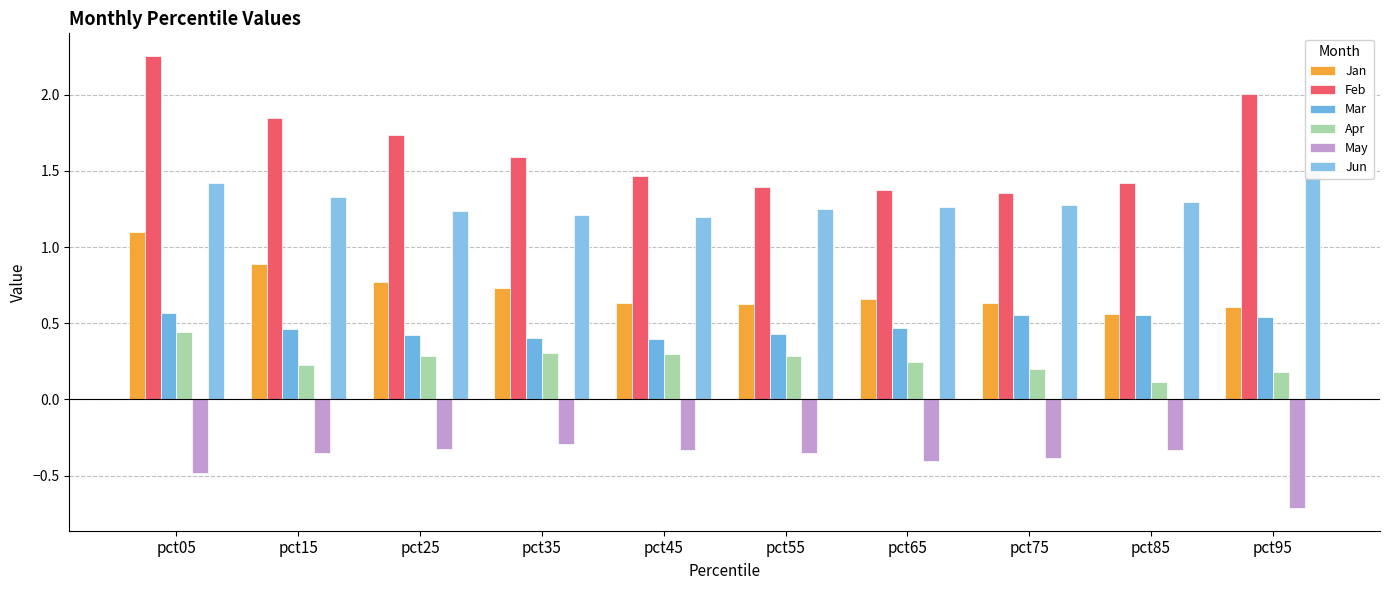

The Apr series shows 0.4 at pct55. True or false?

False